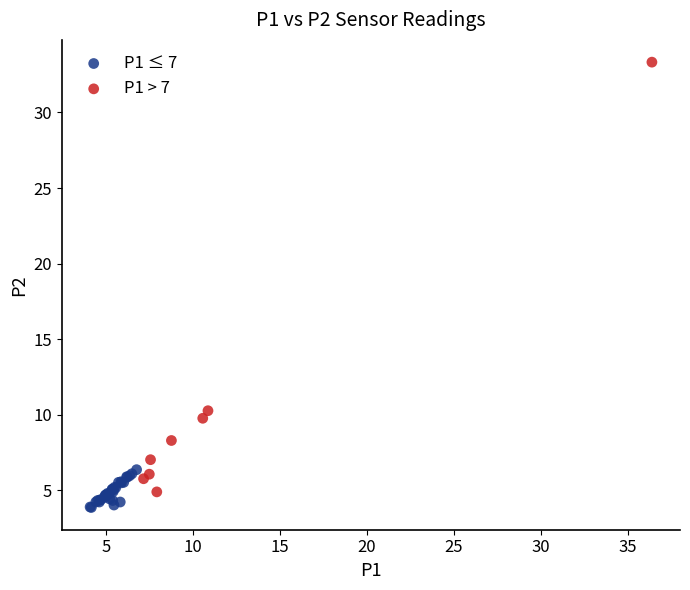

Which series contains the highest Y value?

P1 > 7